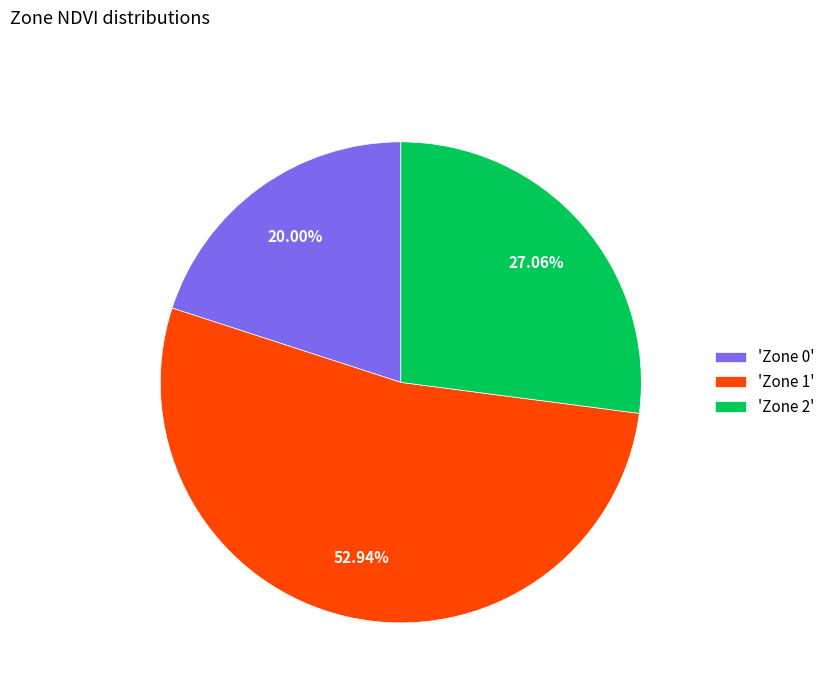

Is there any slice that represents more than half of the pie?

Yes